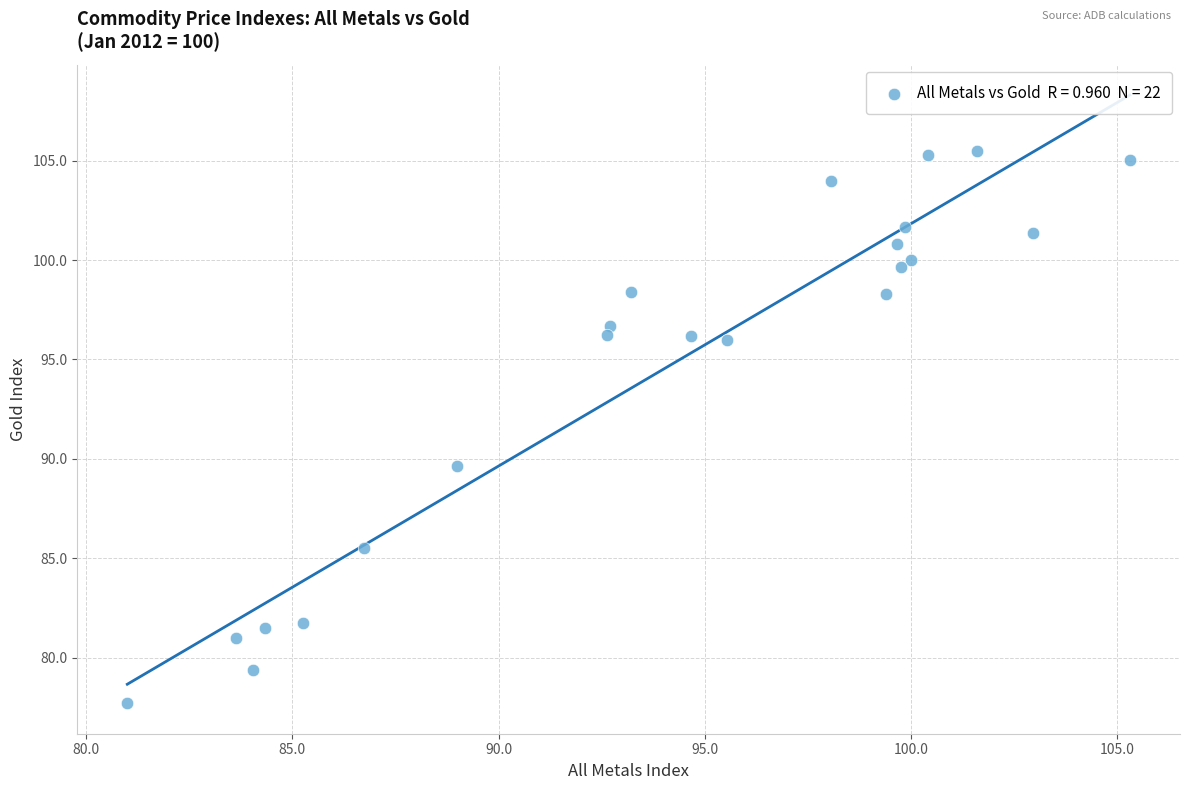

What Y value in the scatter plot is closest to 91?

89.6